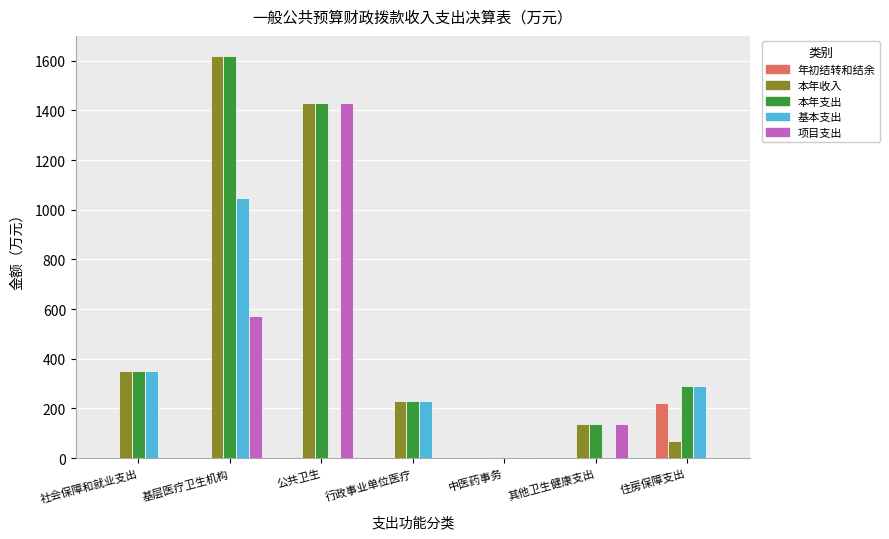

At which category is the sum across all series the highest?

基层医疗卫生机构